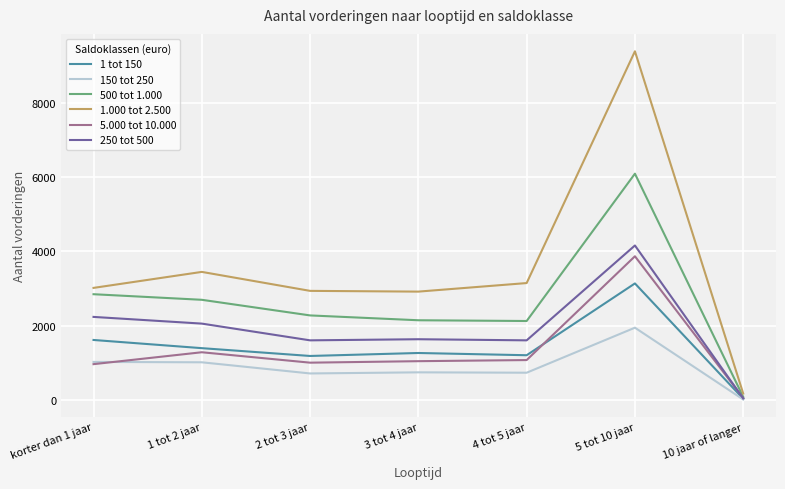

At which label does 500 tot 1.000 reach its peak?

5 tot 10 jaar